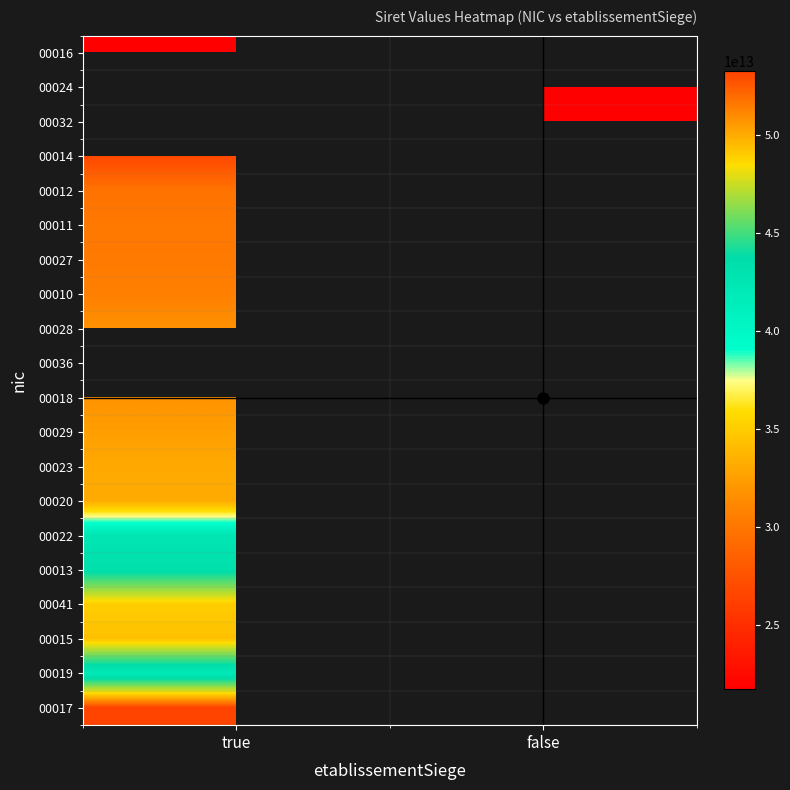

Is it true that 00029 equals 47010439100085.3 at true?

False